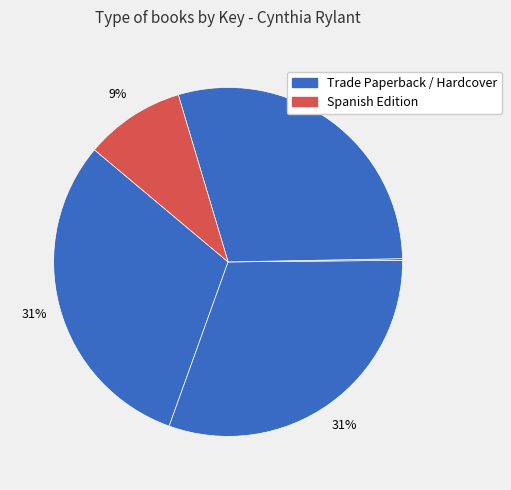

Does any single category account for the majority?

No